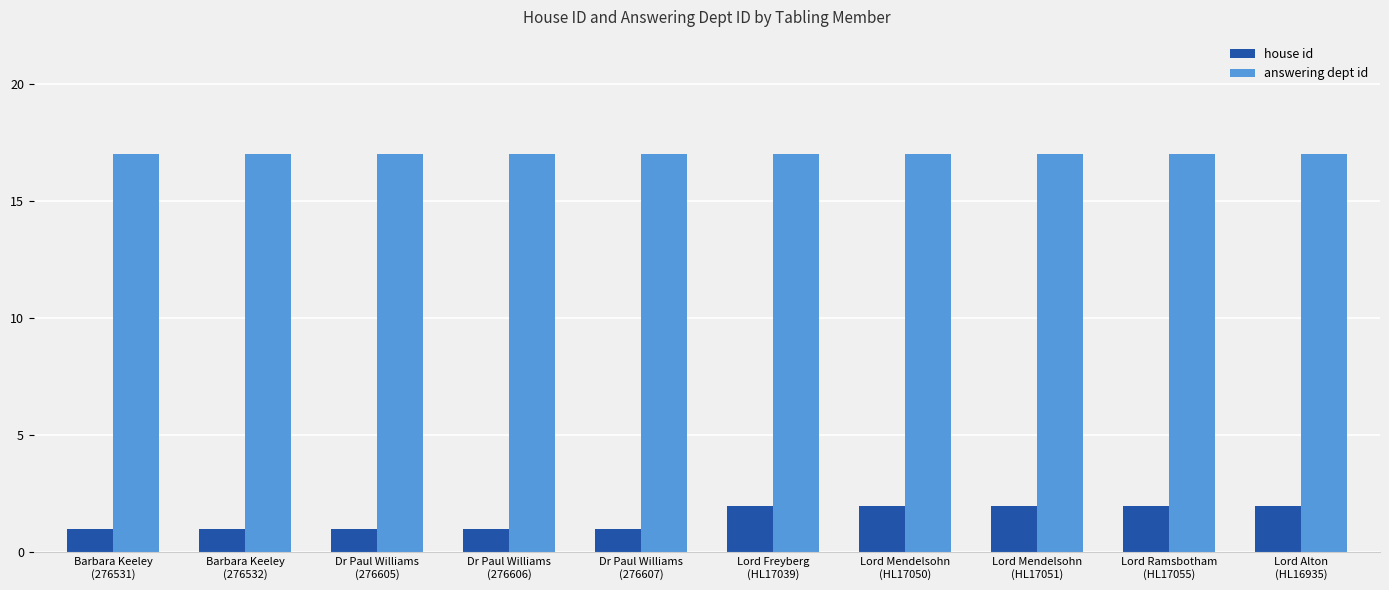

What is the difference between the second highest and second lowest values in the house id series?

1